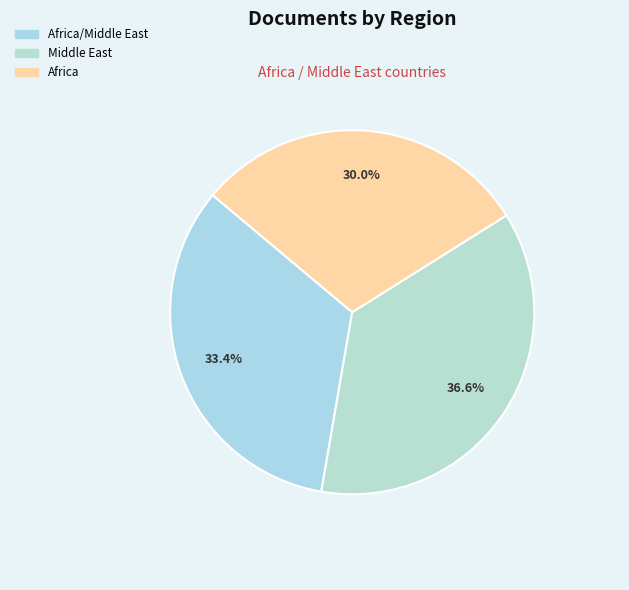

To the nearest percent, what is the difference between the largest and smallest slice percentages?

7%